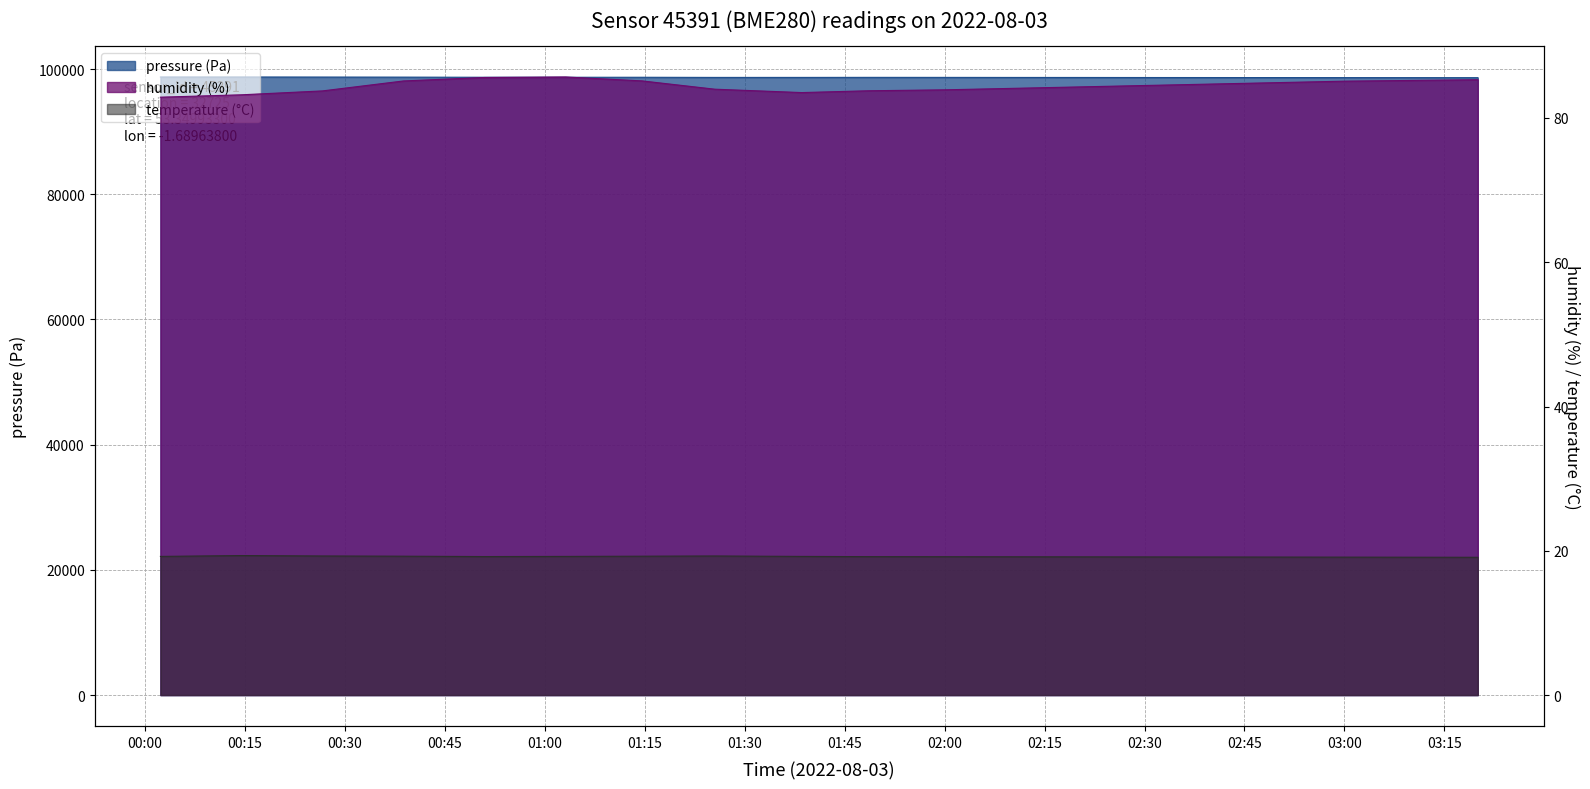

At which category does pressure reach its first local peak?

00:14